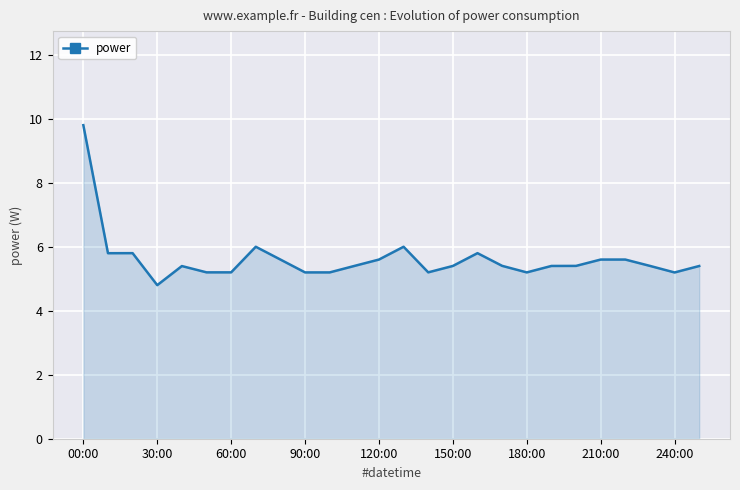

What is the difference between the maximum and minimum values?

5.0